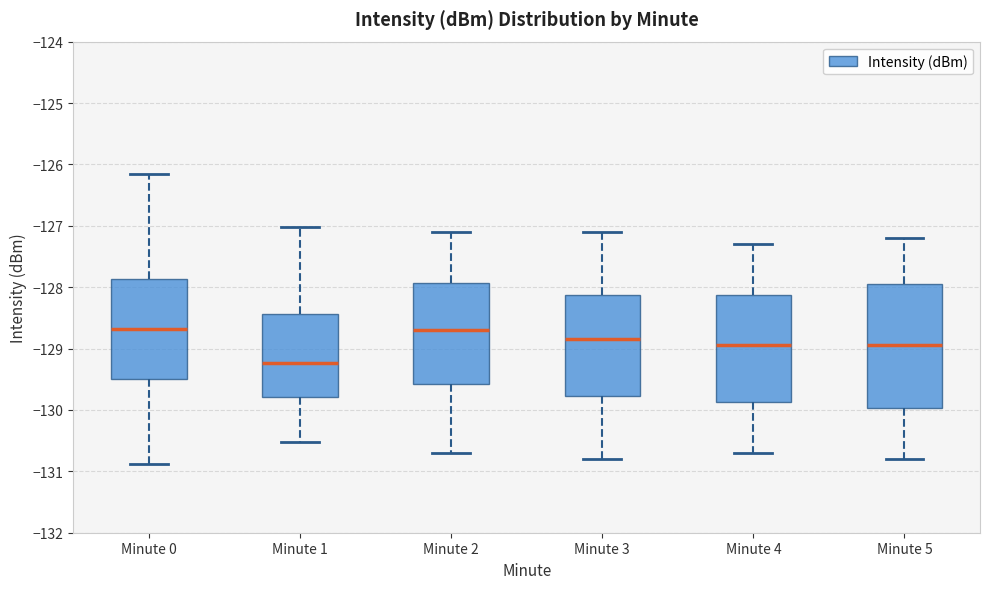

Where is the upper edge of the box for Minute 4 on the y-axis? The values are not printed on the chart, so give them approximately, as read against the axis.

-128.1